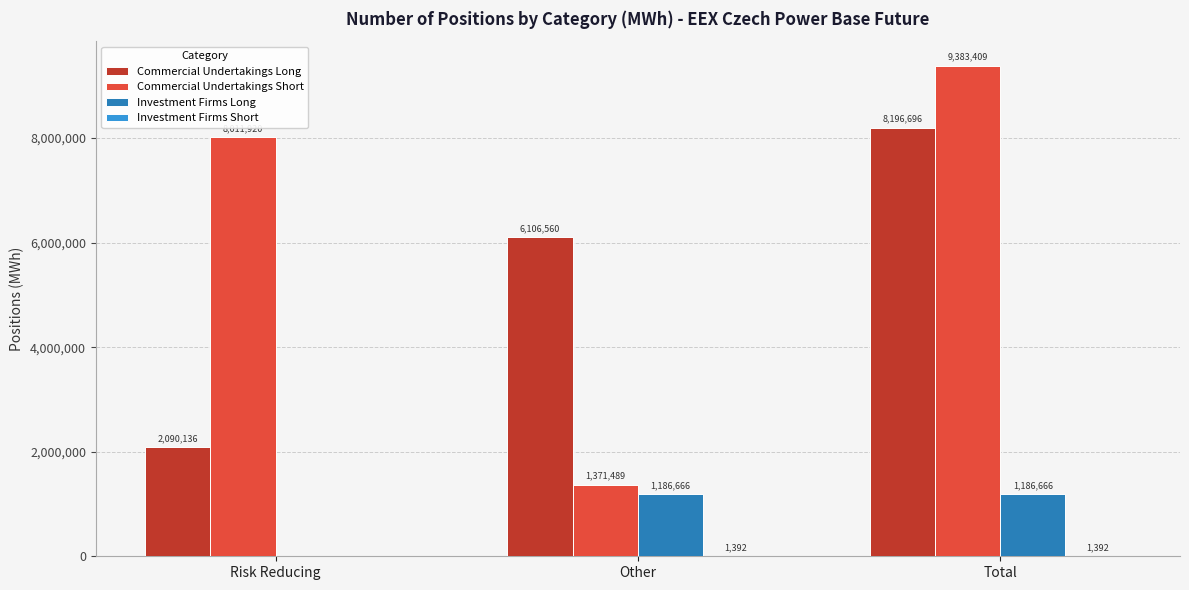

What is the highest value of the Investment Firms Long series?

1186666